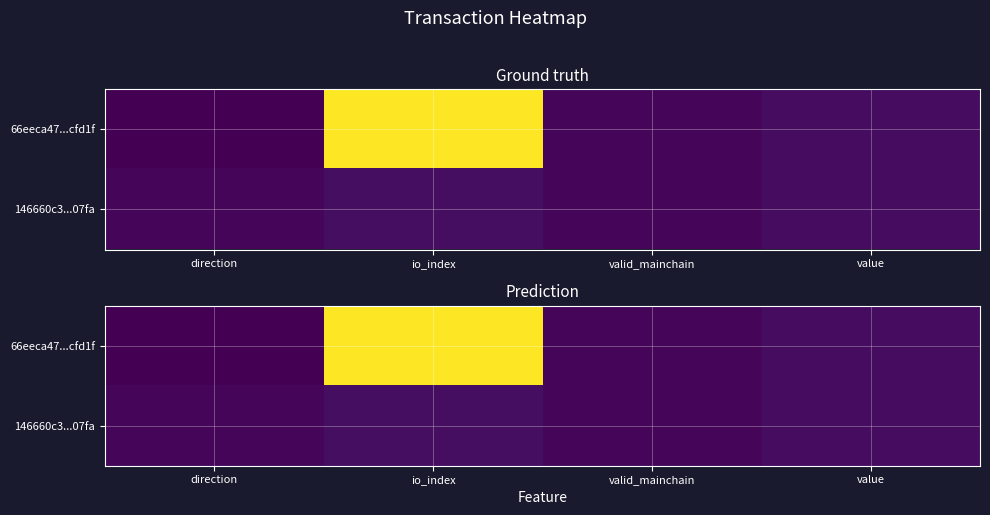

What is the sum of all 66eeca47...cfd1f values?

105.5